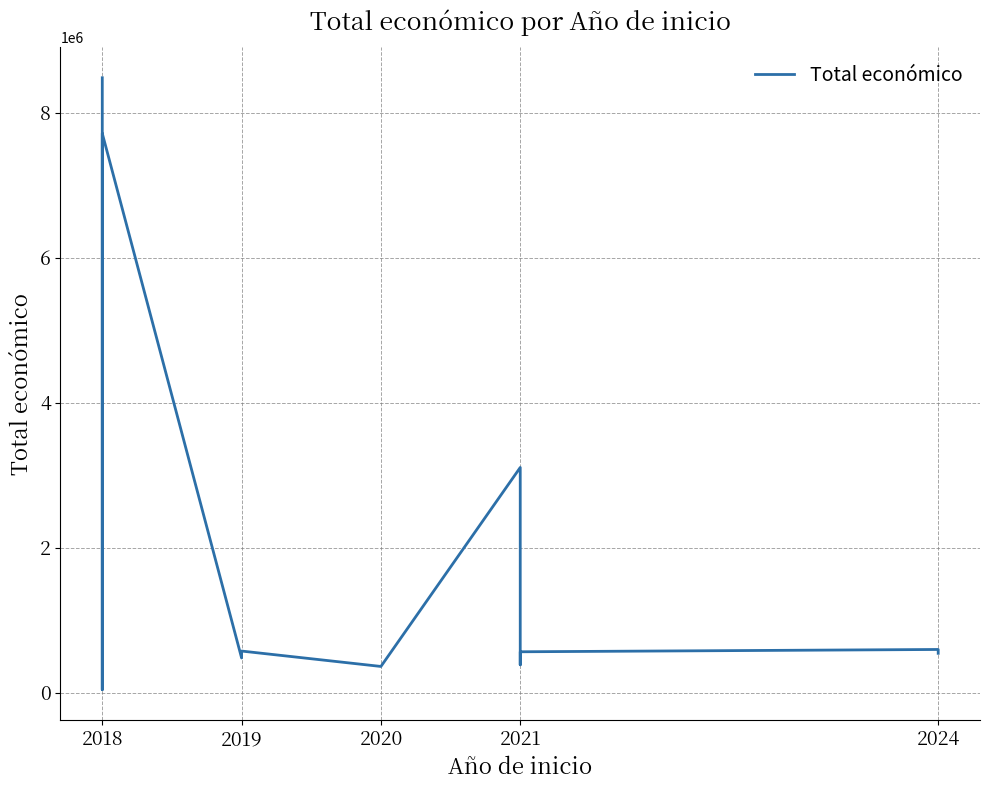

What is the maximum value shown in the chart?

8484999